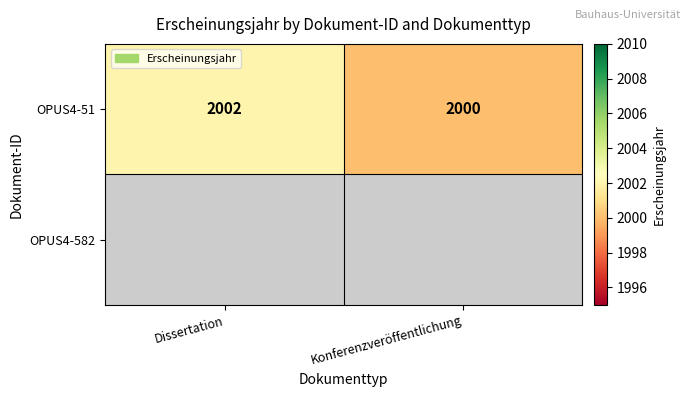

What is the sum of the OPUS4-51 values at Konferenzveröffentlichung and Dissertation?

4002